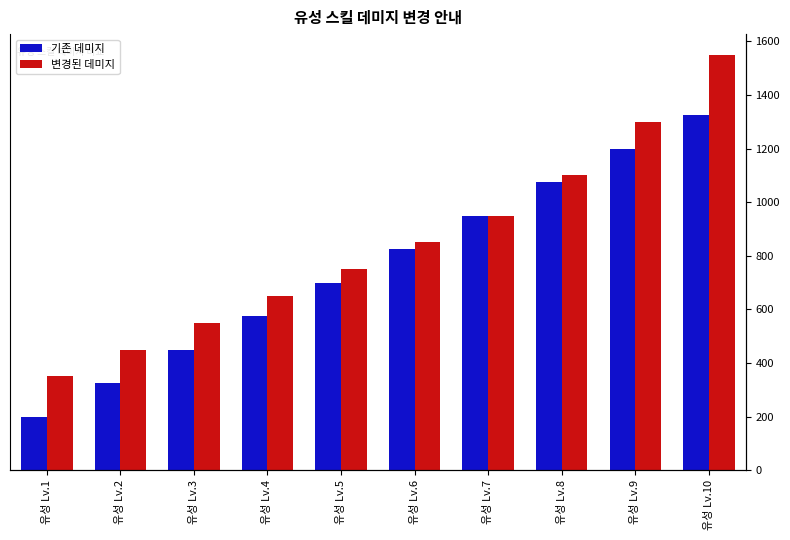

Rank the series at 유성 Lv.7 from lowest to highest value.

기존 데미지, 변경된 데미지